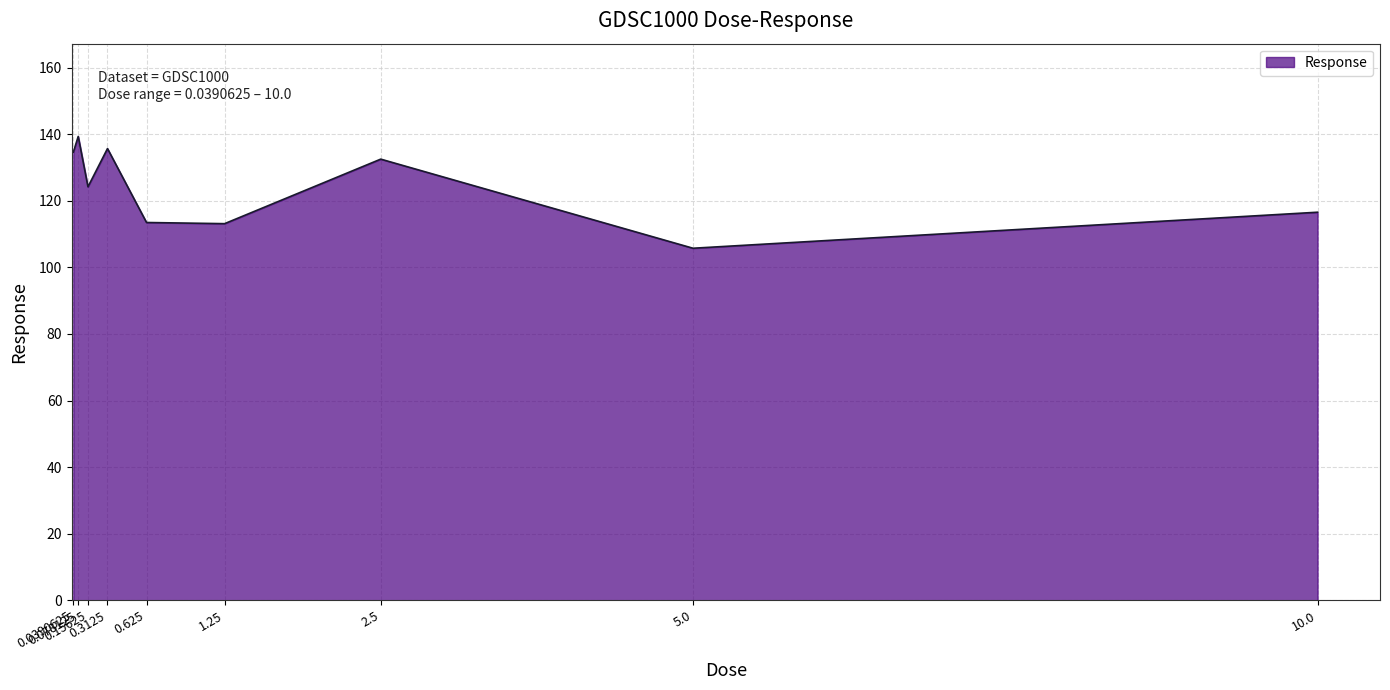

At which label does the data first exceed 124?

0.0390625